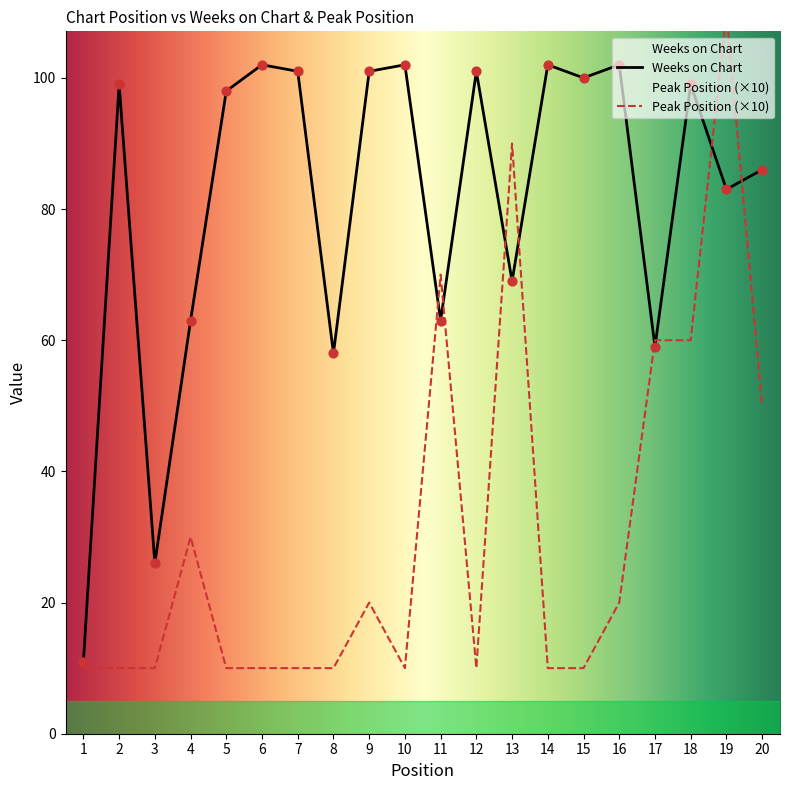

Which series reaches the maximum Y coordinate?

Peak Position